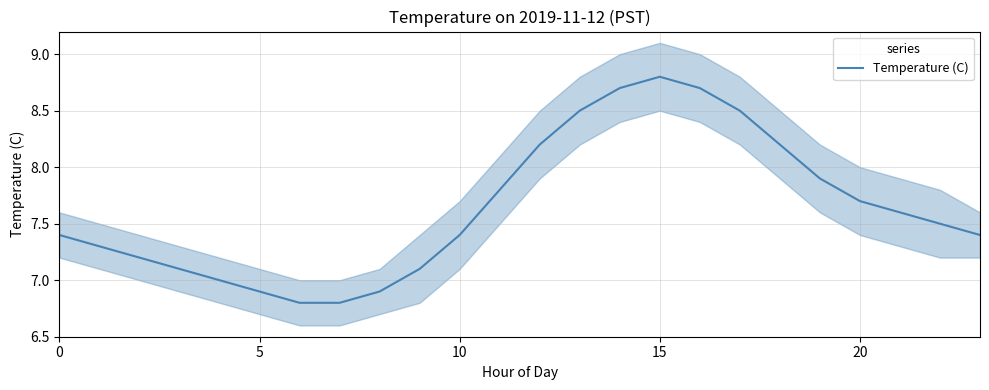

Which category has the highest value across all series?

15